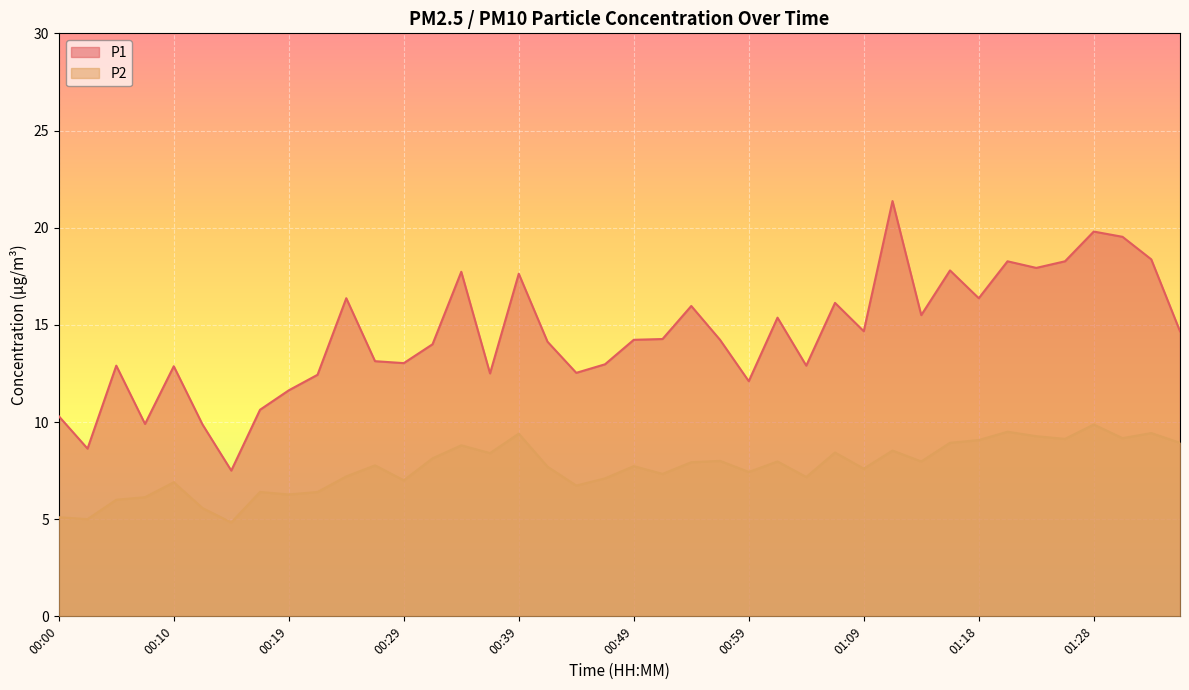

List the series in order of their overall mean, highest first.

P1, P2